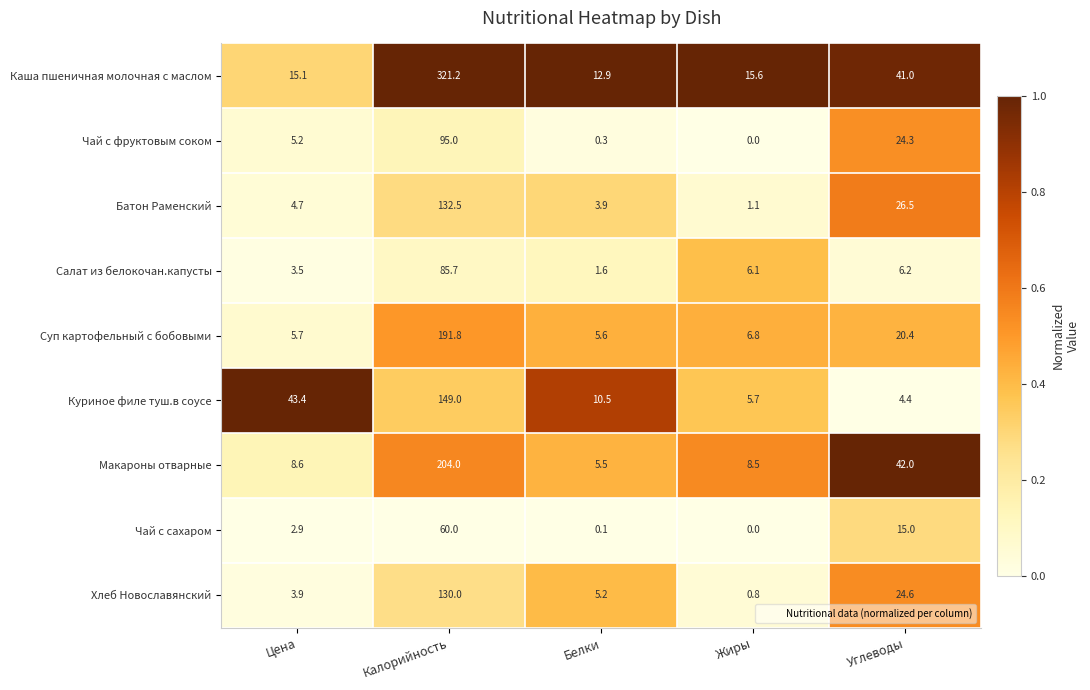

Which series has the largest range (max minus min)?

Каша пшеничная молочная с маслом